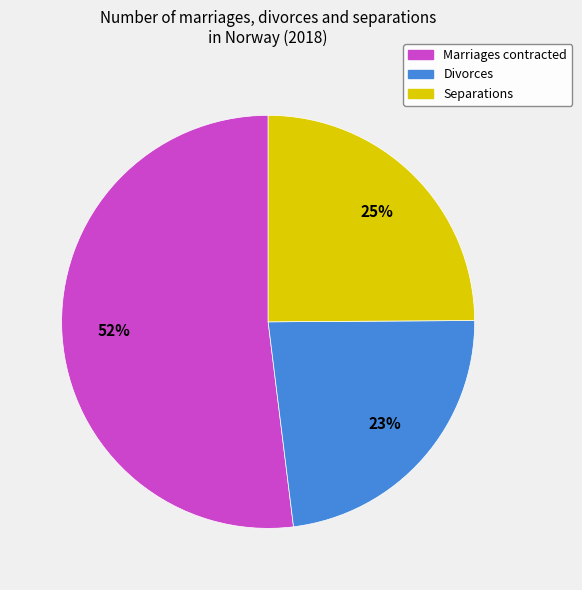

To the nearest percent, what is the combined percentage of Divorces and Marriages contracted?

75%